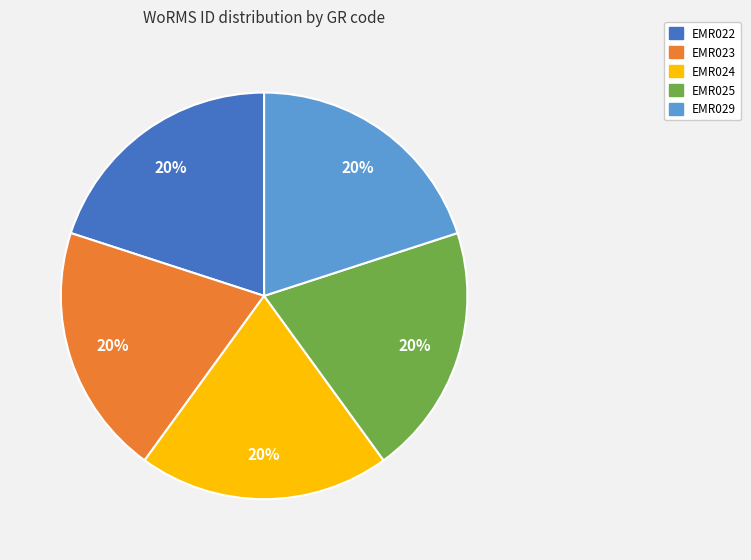

What is the ratio of the value at EMR023 to the value at EMR025?

1.0